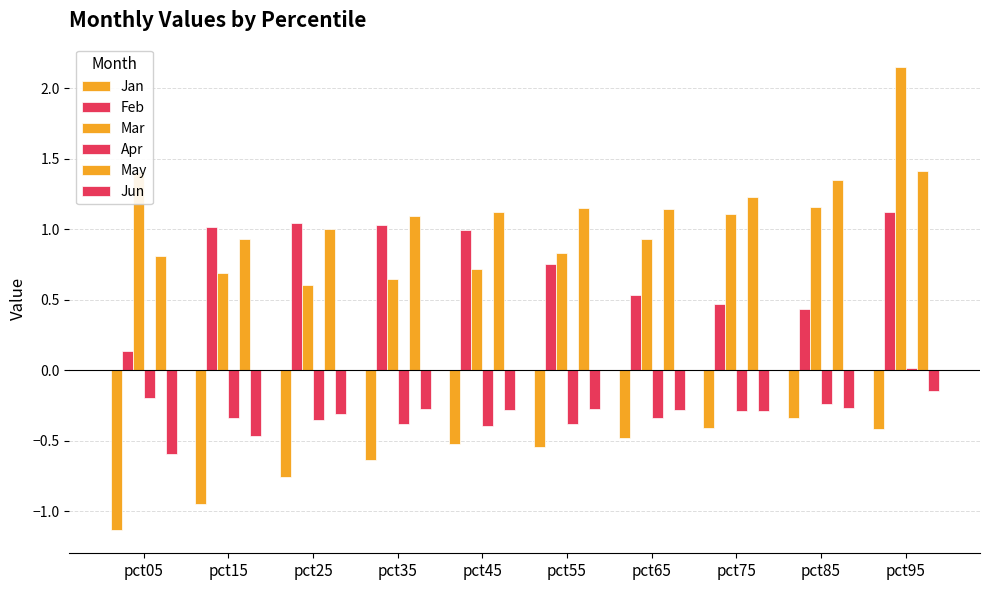

Which series has the largest total across all categories?

May